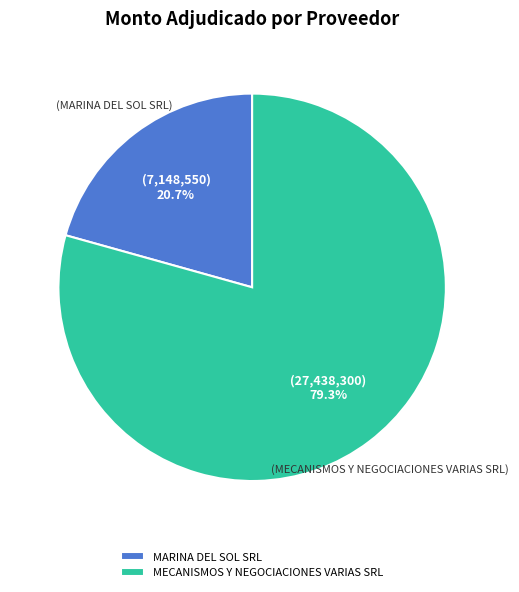

Rank the categories by value from lowest to highest.

MARINA DEL SOL SRL, MECANISMOS Y NEGOCIACIONES VARIAS SRL